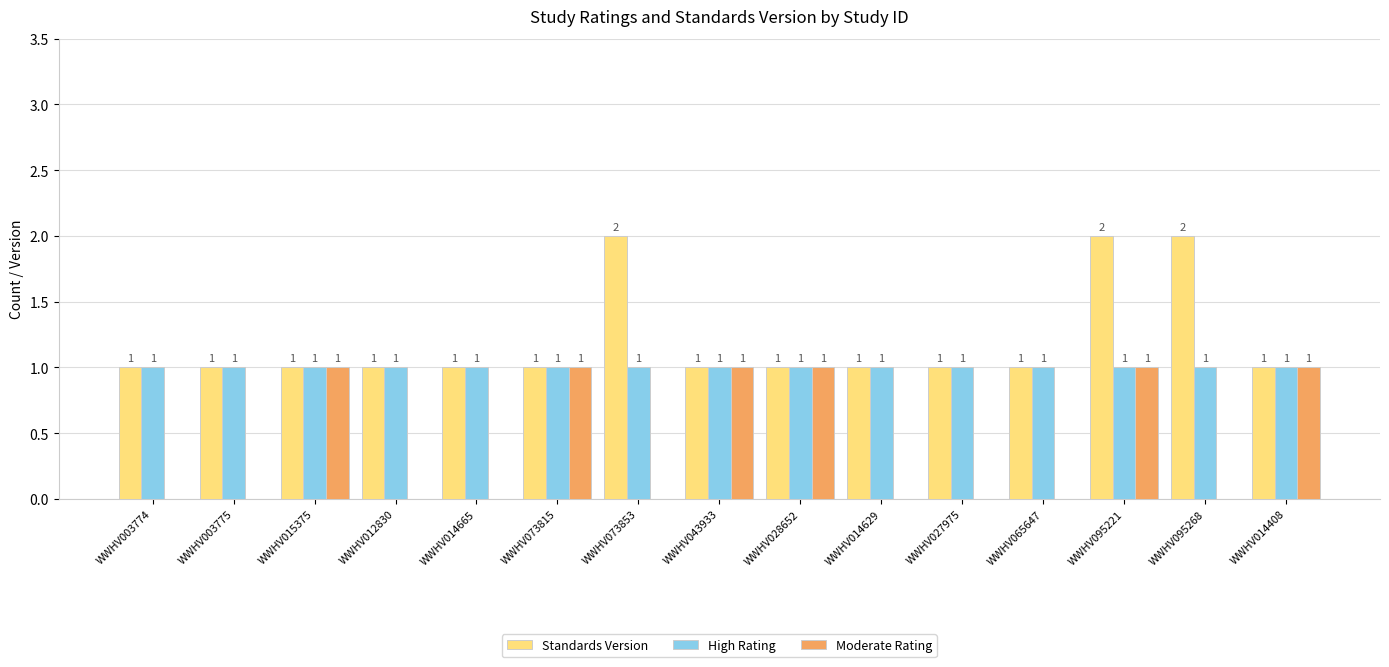

True or false: Standards Version has a value of 2 at WWHV073853.

True